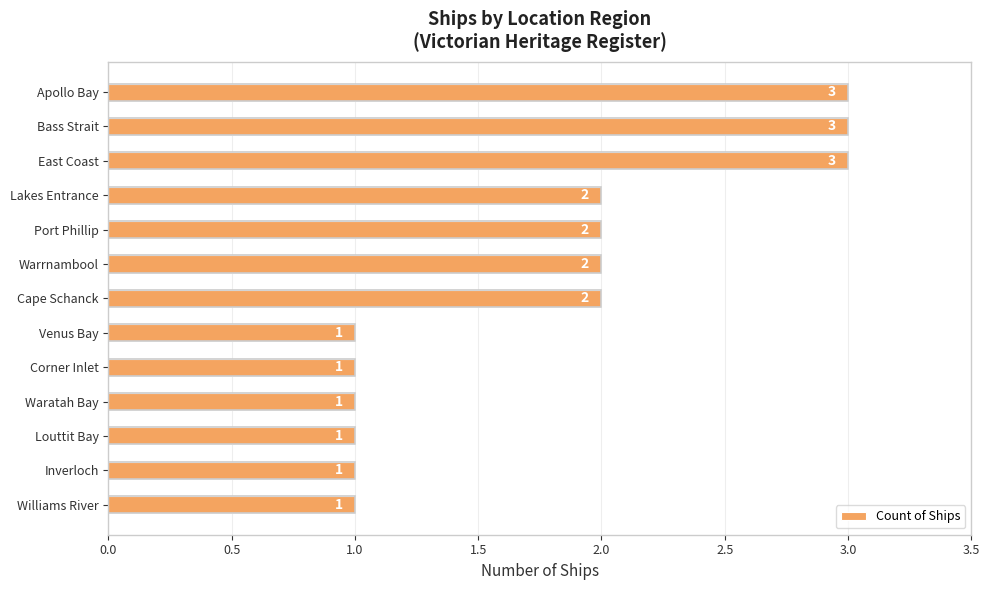

Reading top to bottom, extract all data points from this chart.

Apollo Bay=3	Bass Strait=3	East Coast=3	Lakes Entrance=2	Port Phillip=2	Warrnambool=2	Cape Schanck=2	Venus Bay=1	Corner Inlet=1	Waratah Bay=1	Louttit Bay=1	Inverloch=1	Williams River=1